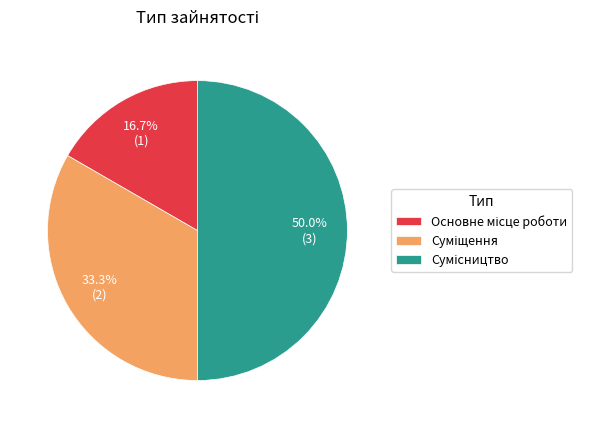

How many segments does this pie chart have?

3